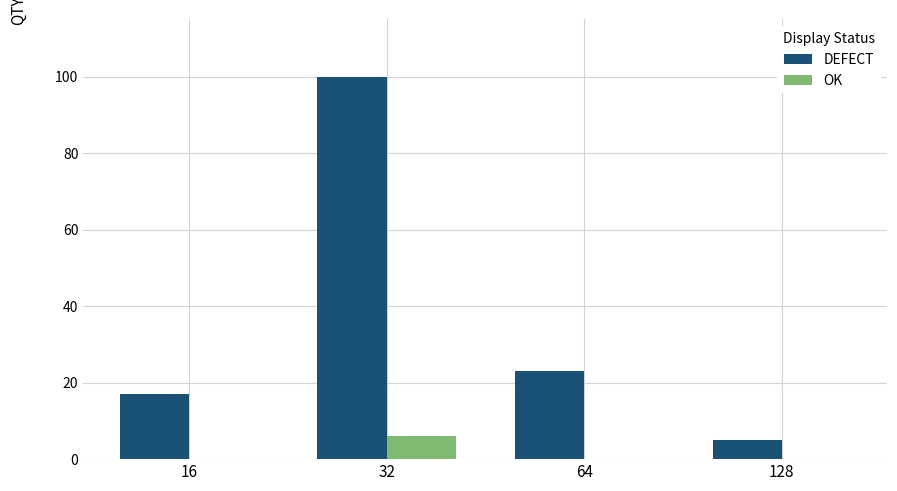

Reading right to left, list all the values displayed in this chart.

DEFECT: 128=5	64=23	32=100	16=17
OK: 128=0	64=0	32=6	16=0